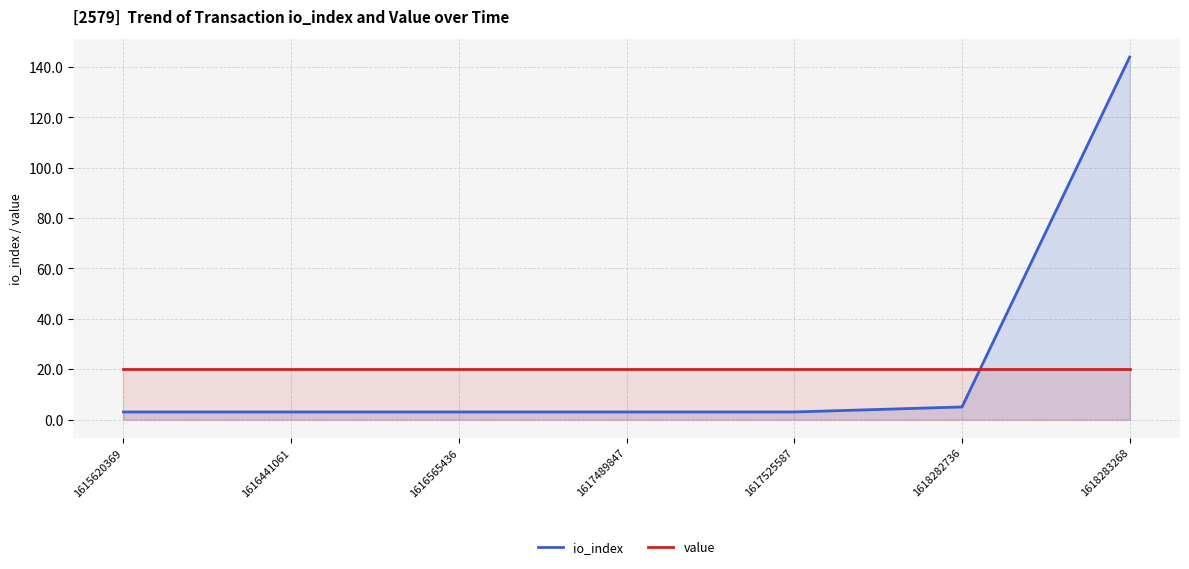

What is the difference between the highest and lowest values at 1618283268?

124.0